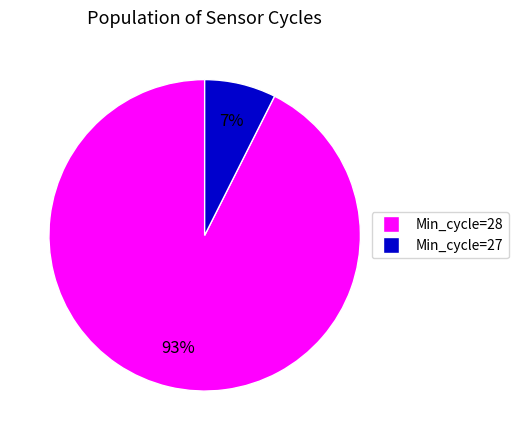

Does any single category account for the majority?

Yes